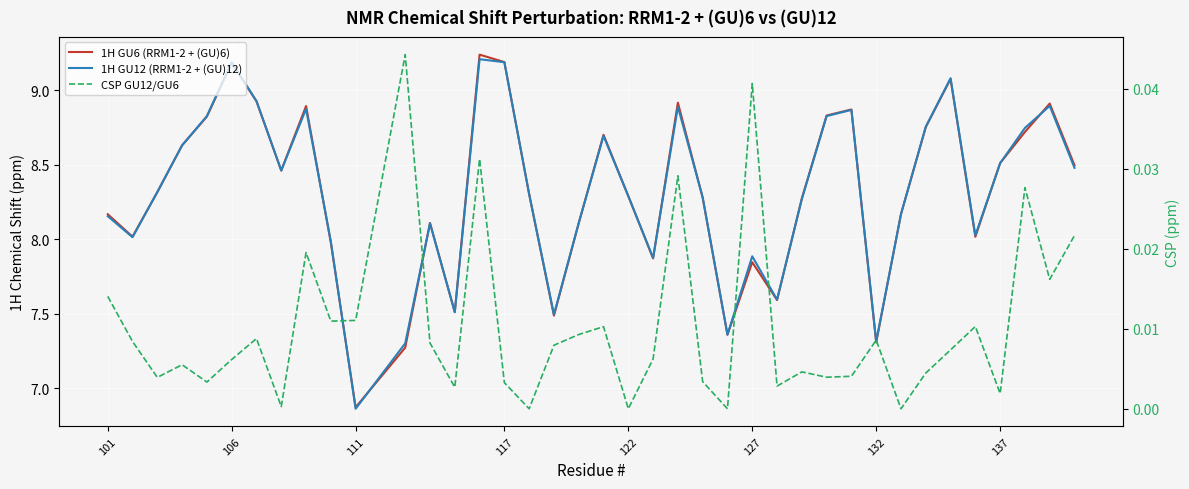

Rank the series at 117 from lowest to highest value.

CSP GU12/GU6, 1H GU12 (RRM1-2 + (GU)12), 1H GU6 (RRM1-2 + (GU)6)